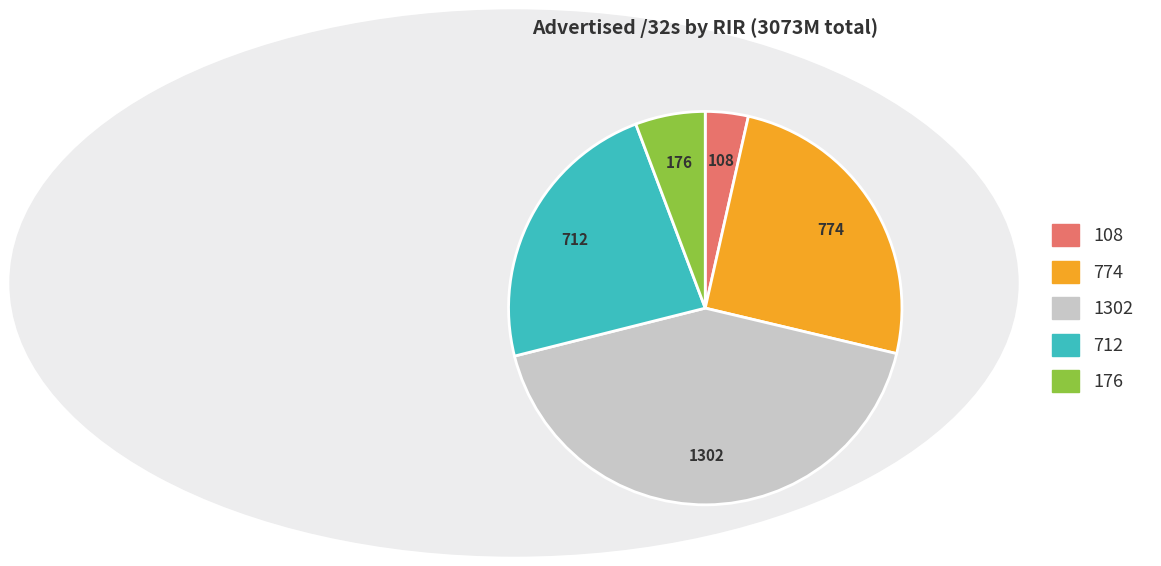

Is there a majority slice in this chart?

No